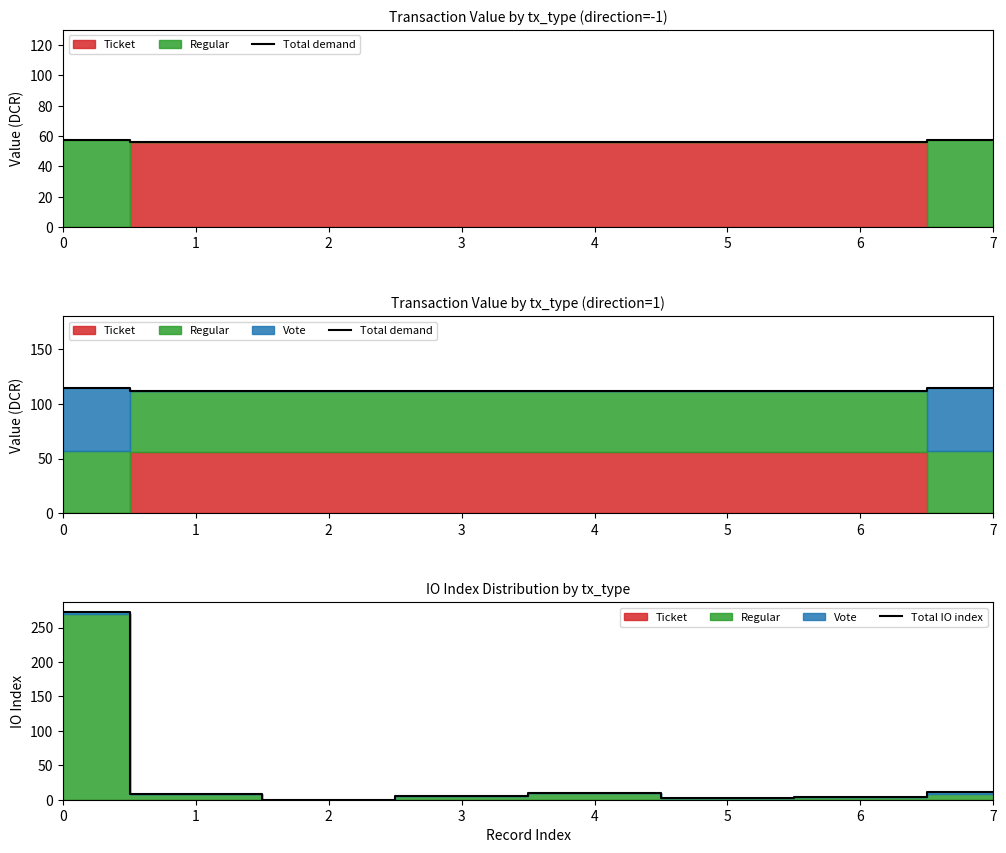

The Total IO index series shows 20 at 7. True or false?

False